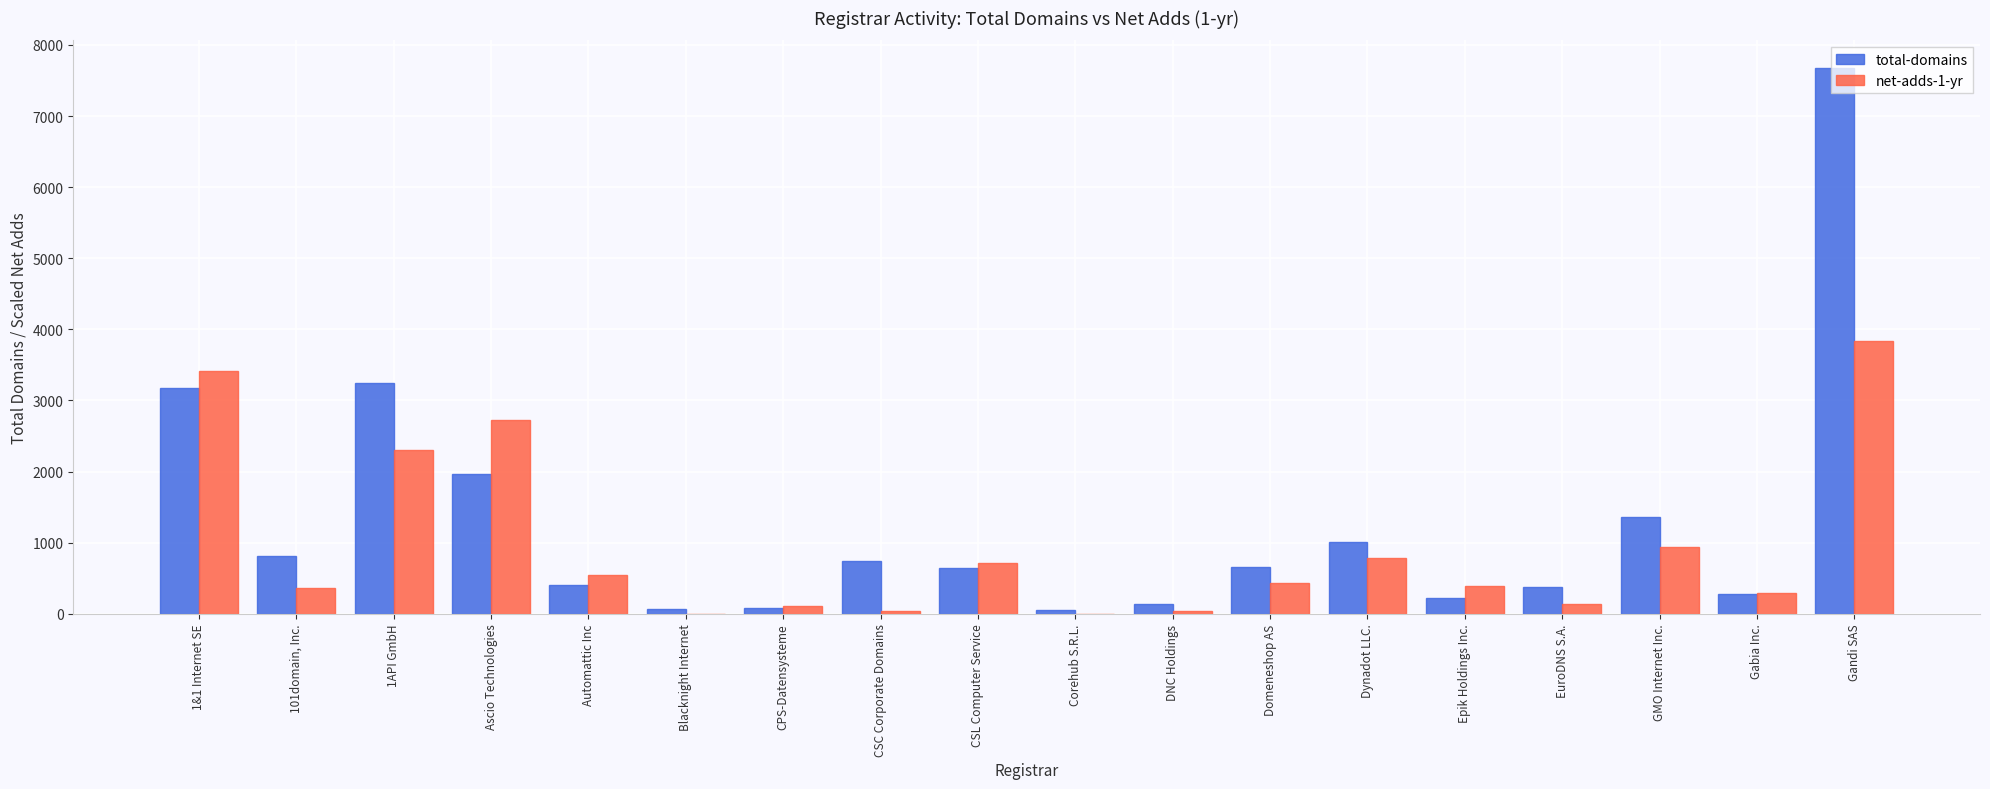

Is the value of total-domains at CPS-Datensysteme greater than the value of net-adds-1-yr at 1API GmbH?

No